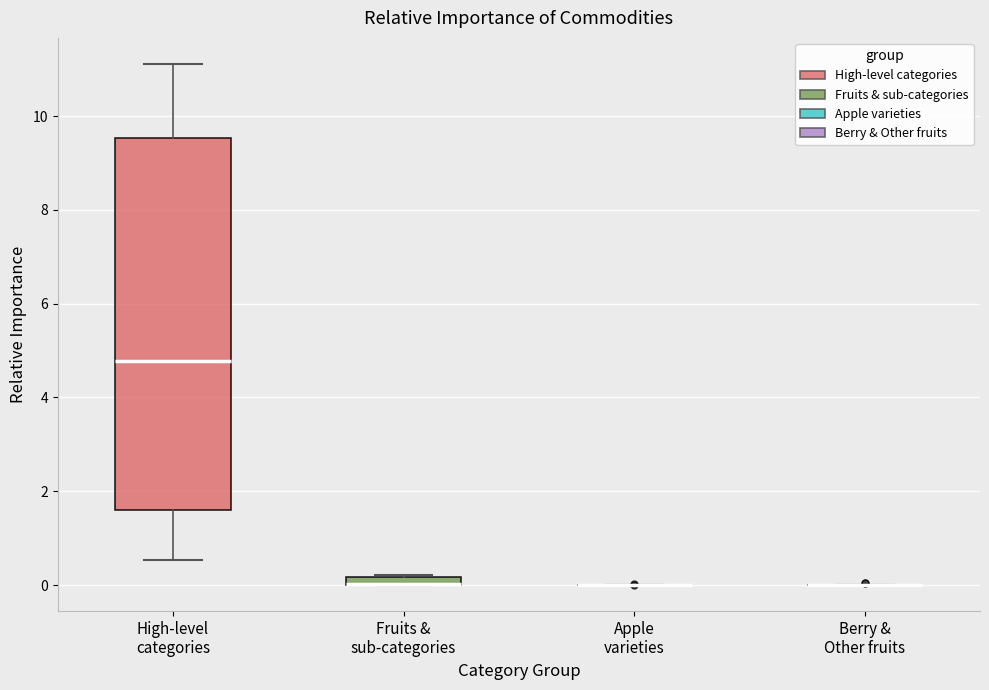

Comparing the boxes themselves (not the whiskers), which one is the tallest?

High-level categories